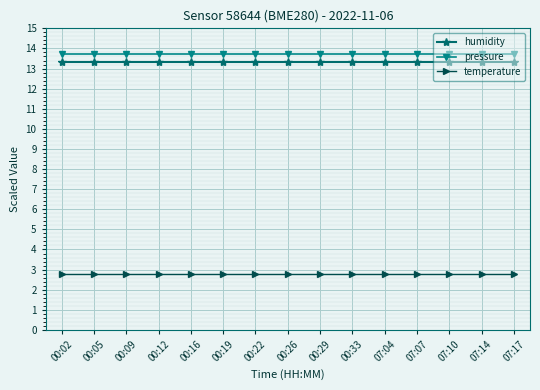

What is the label of the 7th point from the left?

00:22